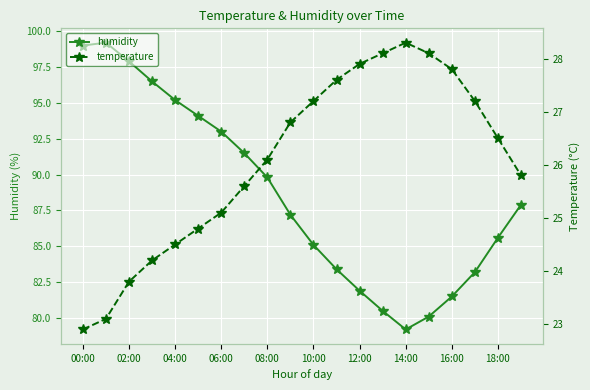

How many lines are shown in the chart?

2